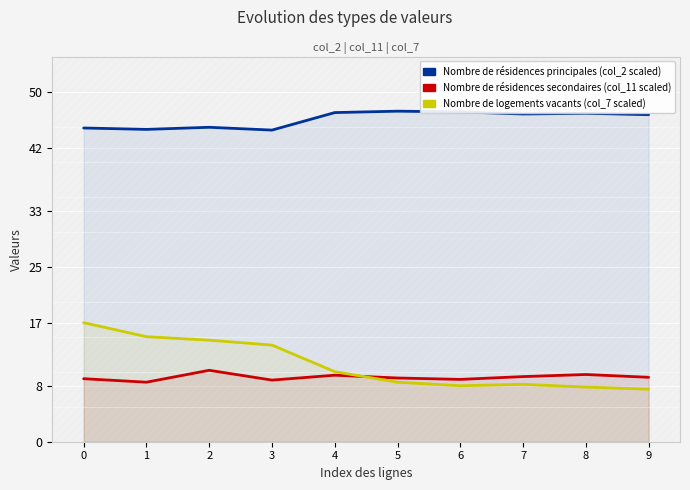

Rank the series at 6 from highest to lowest value.

Nombre de résidences principales (col_2 scaled), Nombre de résidences secondaires (col_11 scaled), Nombre de logements vacants (col_7 scaled)